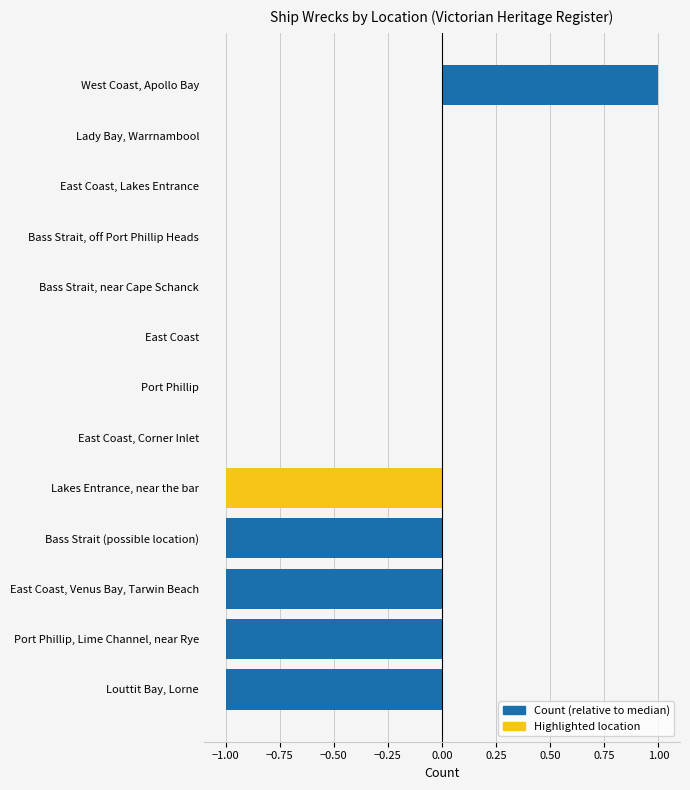

How many categories are shown in the chart?

13